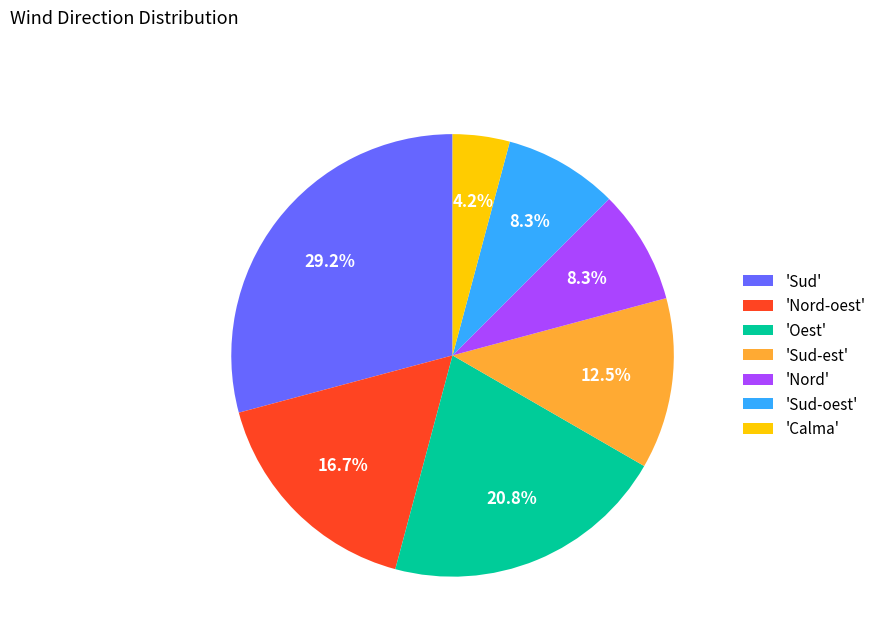

Which slice is the smallest?

'Calma'